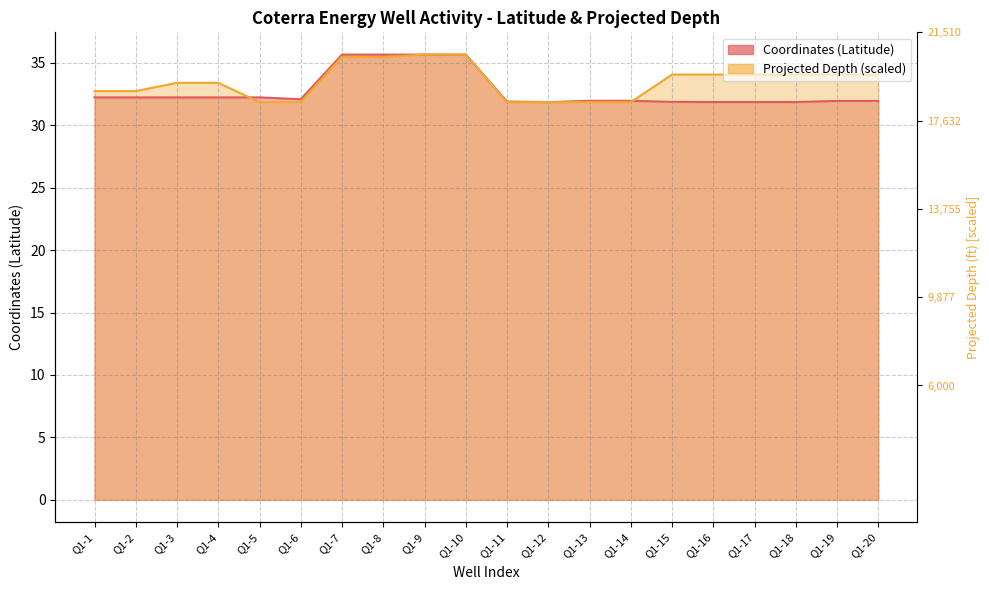

How many data points does each series have?

20